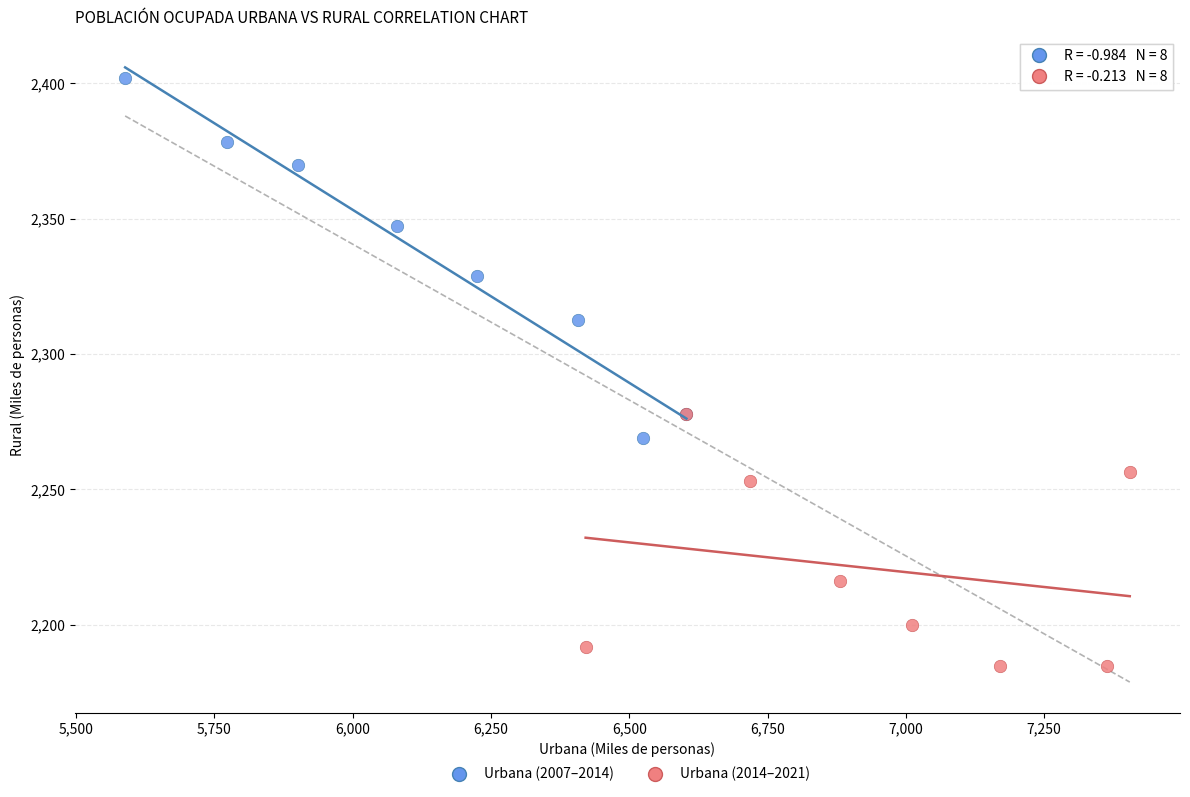

Which series has the widest spread of Y values?

Urbana (2007–2014)